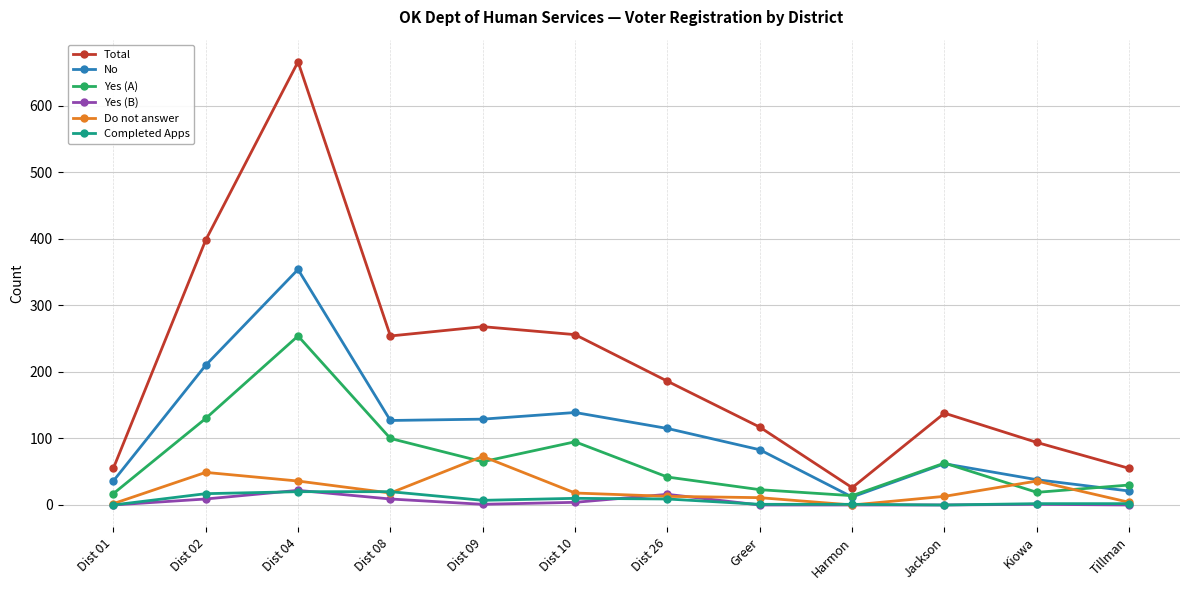

How many intersections are there between Do not answer and Yes (A)?

4